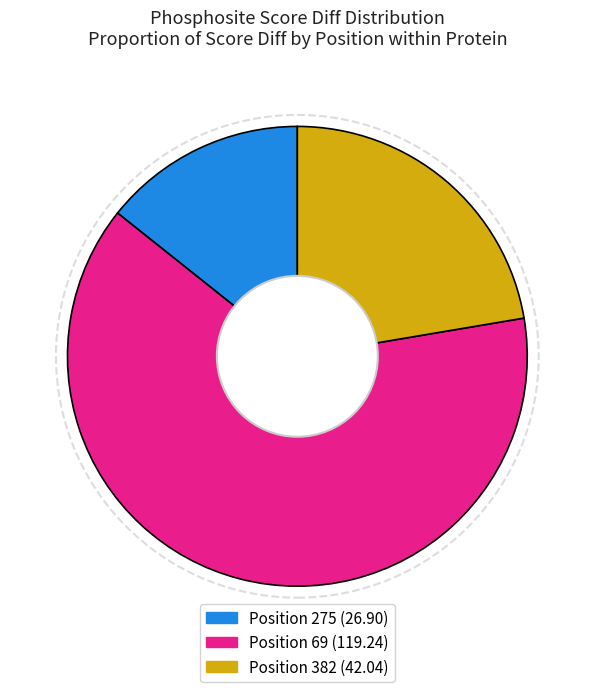

Count the number of slices in the pie.

3